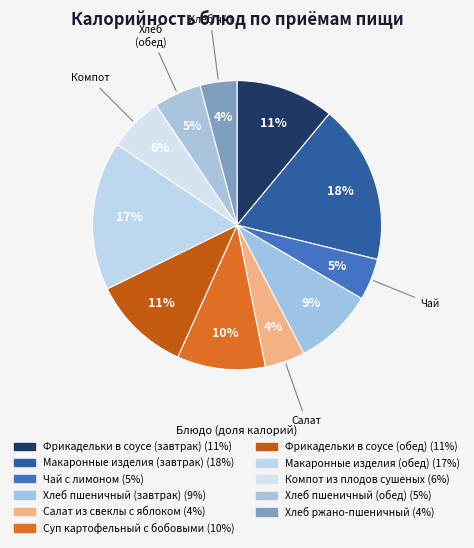

How many segments does this pie chart have?

11